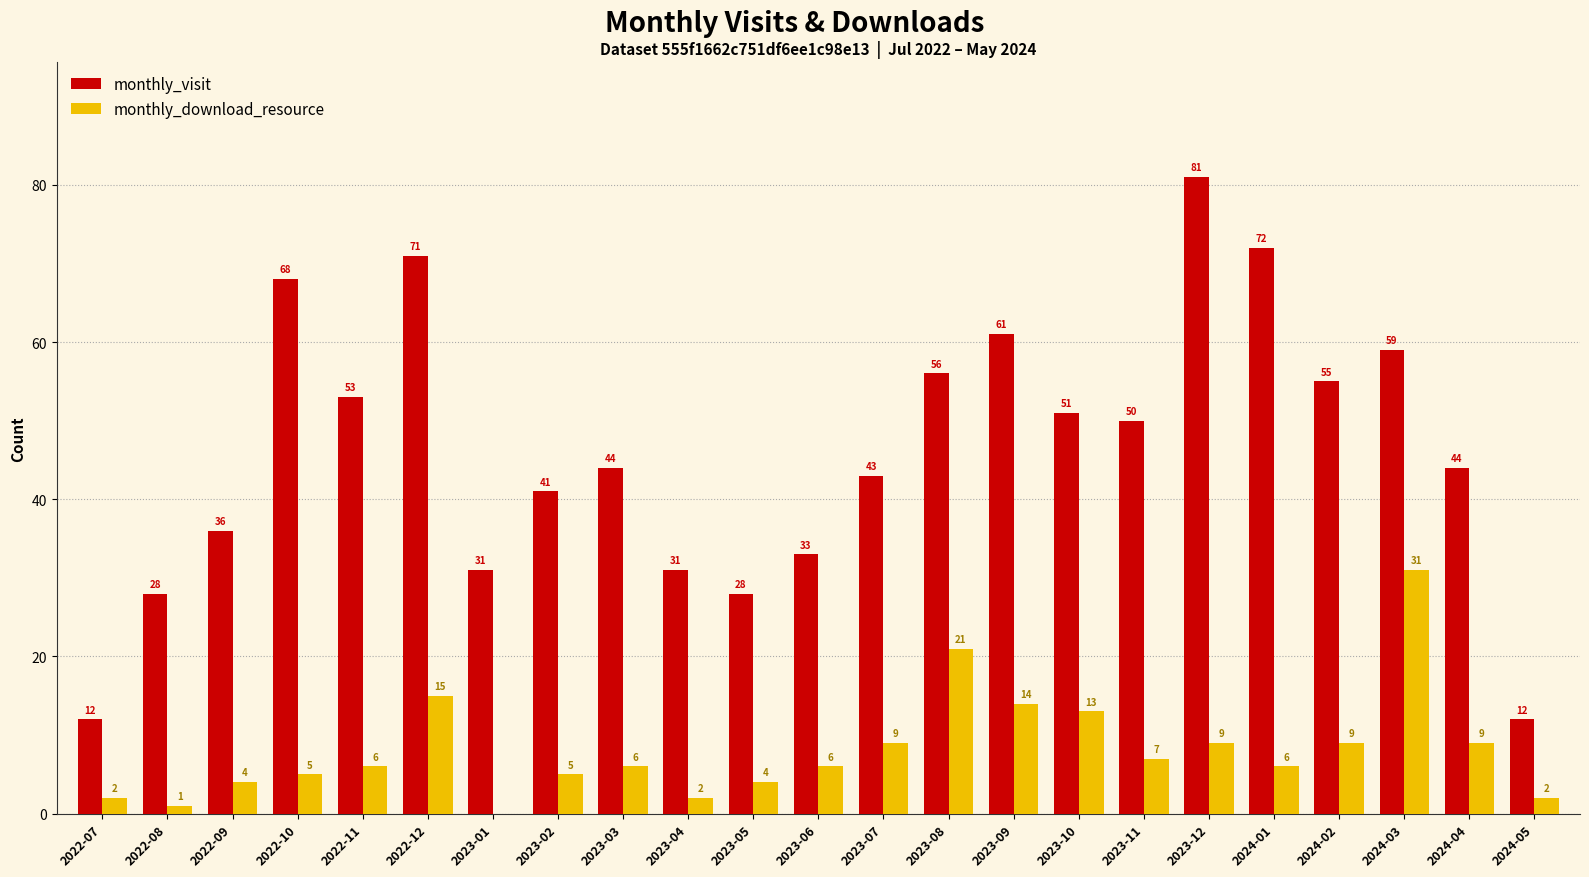

At which label is monthly_download_resource closest to 15?

2022-12